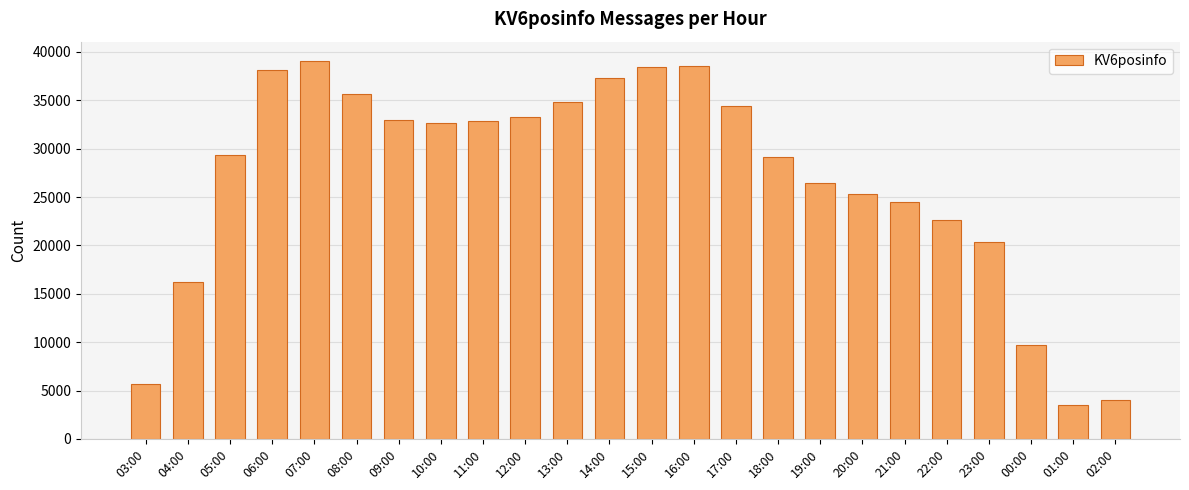

Which category has the lowest value across all series?

01:00